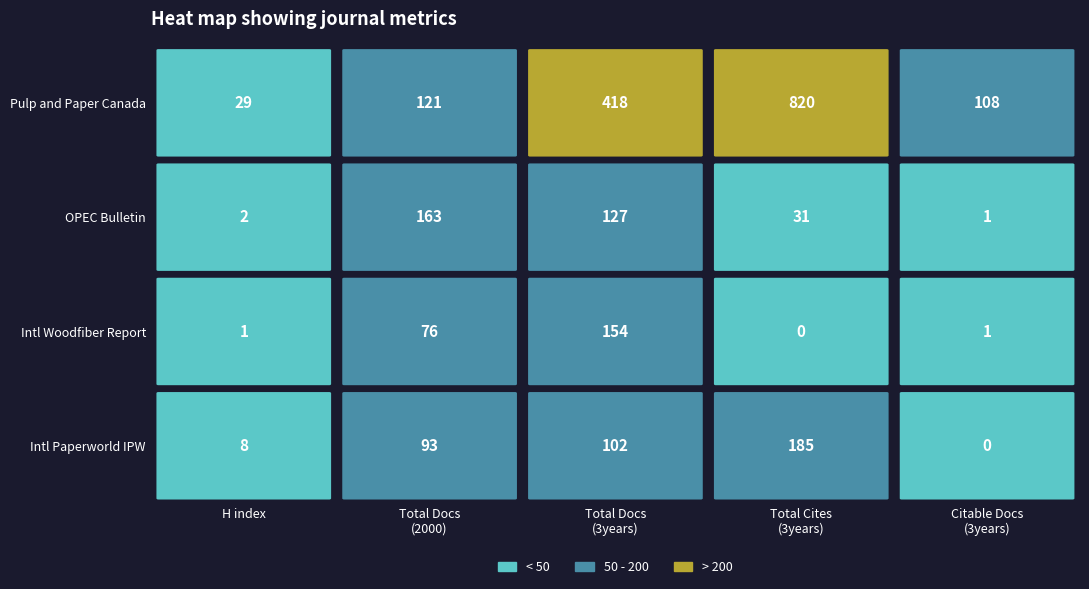

Which series changed the most between Total Docs. (2000) and Total Cites (3years)?

Pulp and Paper Canada